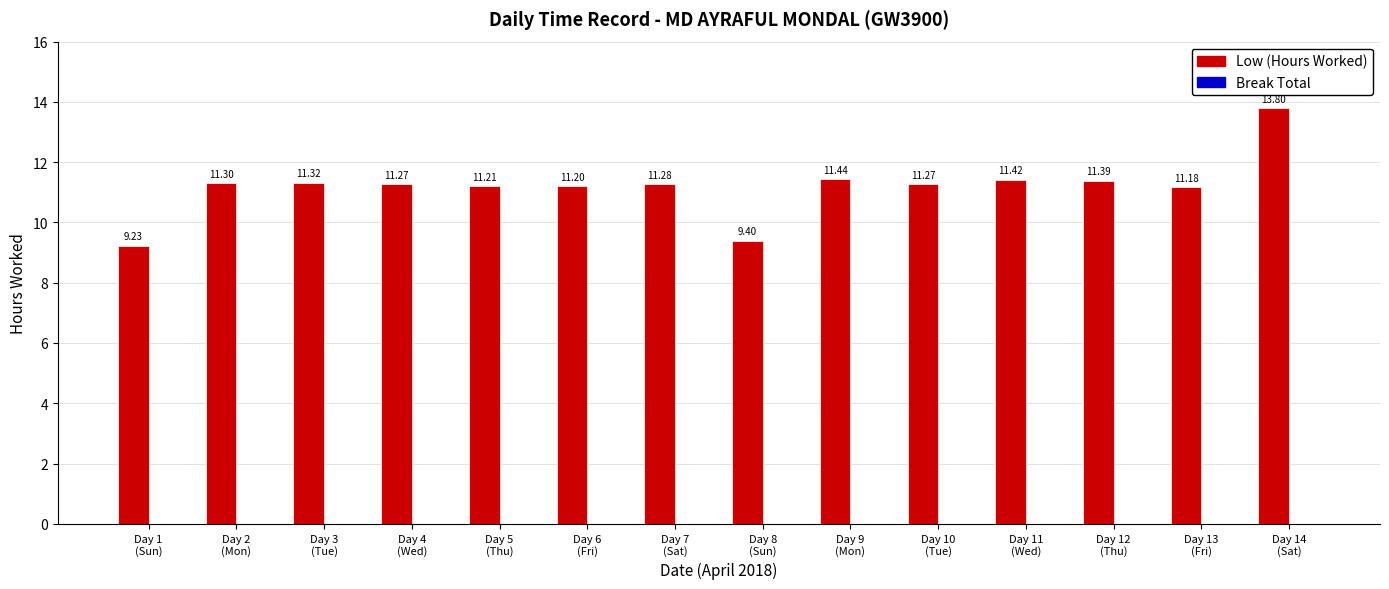

What is the difference between the maximum and minimum values?

4.6